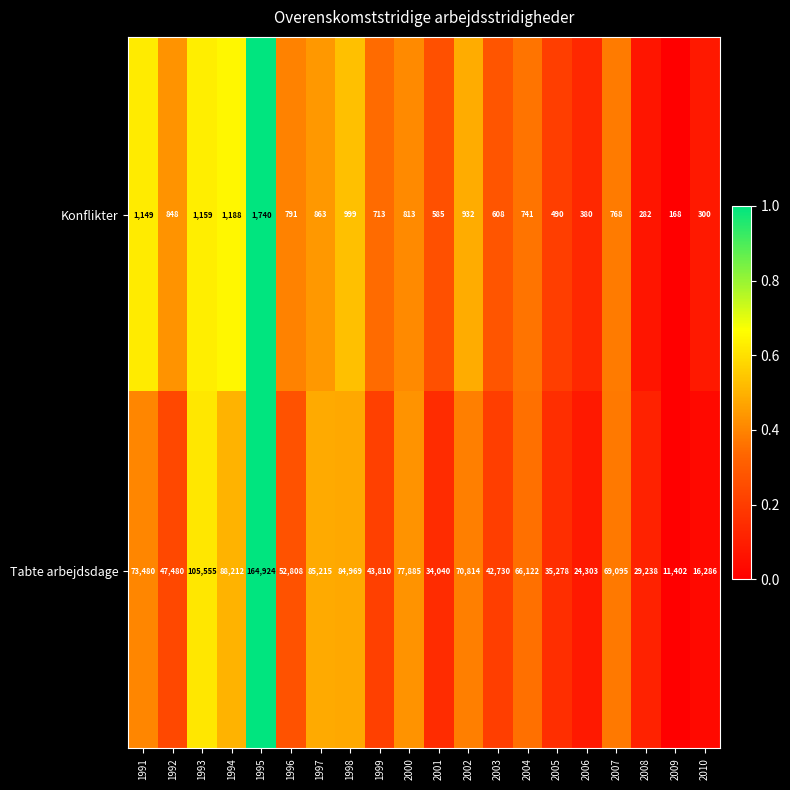

The value of Tabte arbejdsdage at 2001 is 47239. True or false?

False